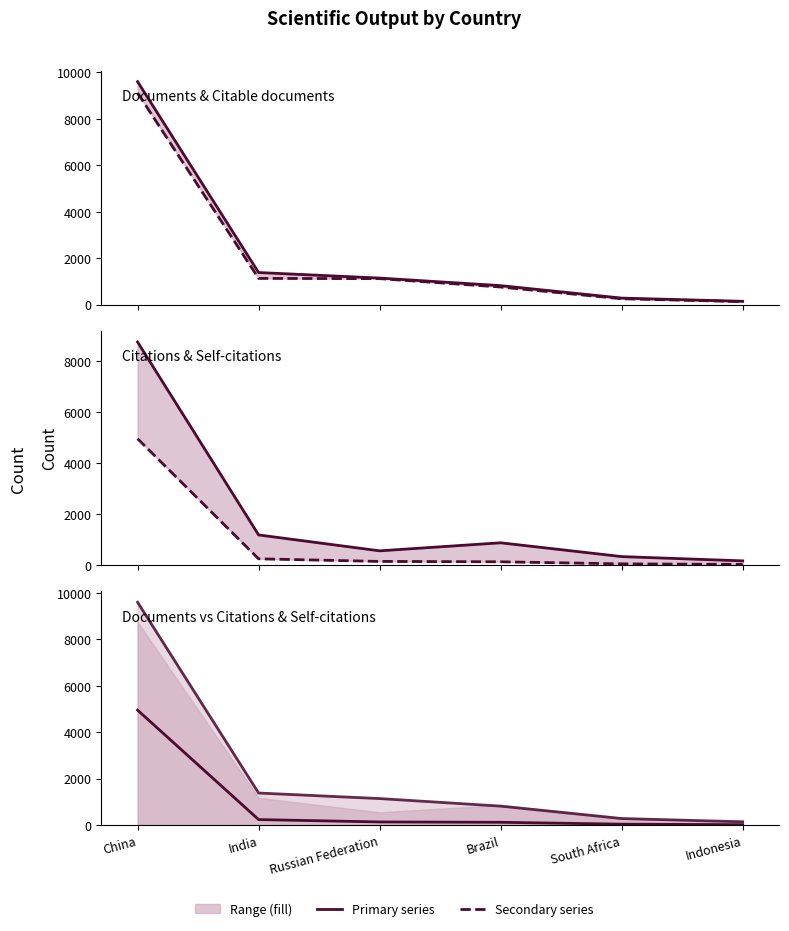

List the series in order of their peak value, lowest first.

Self-citations, Citations, Citable documents, Documents